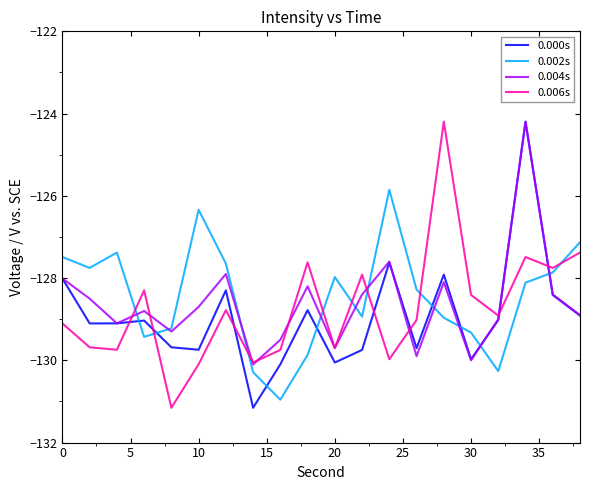

What is the sum of all 0.004s values?

-2572.3